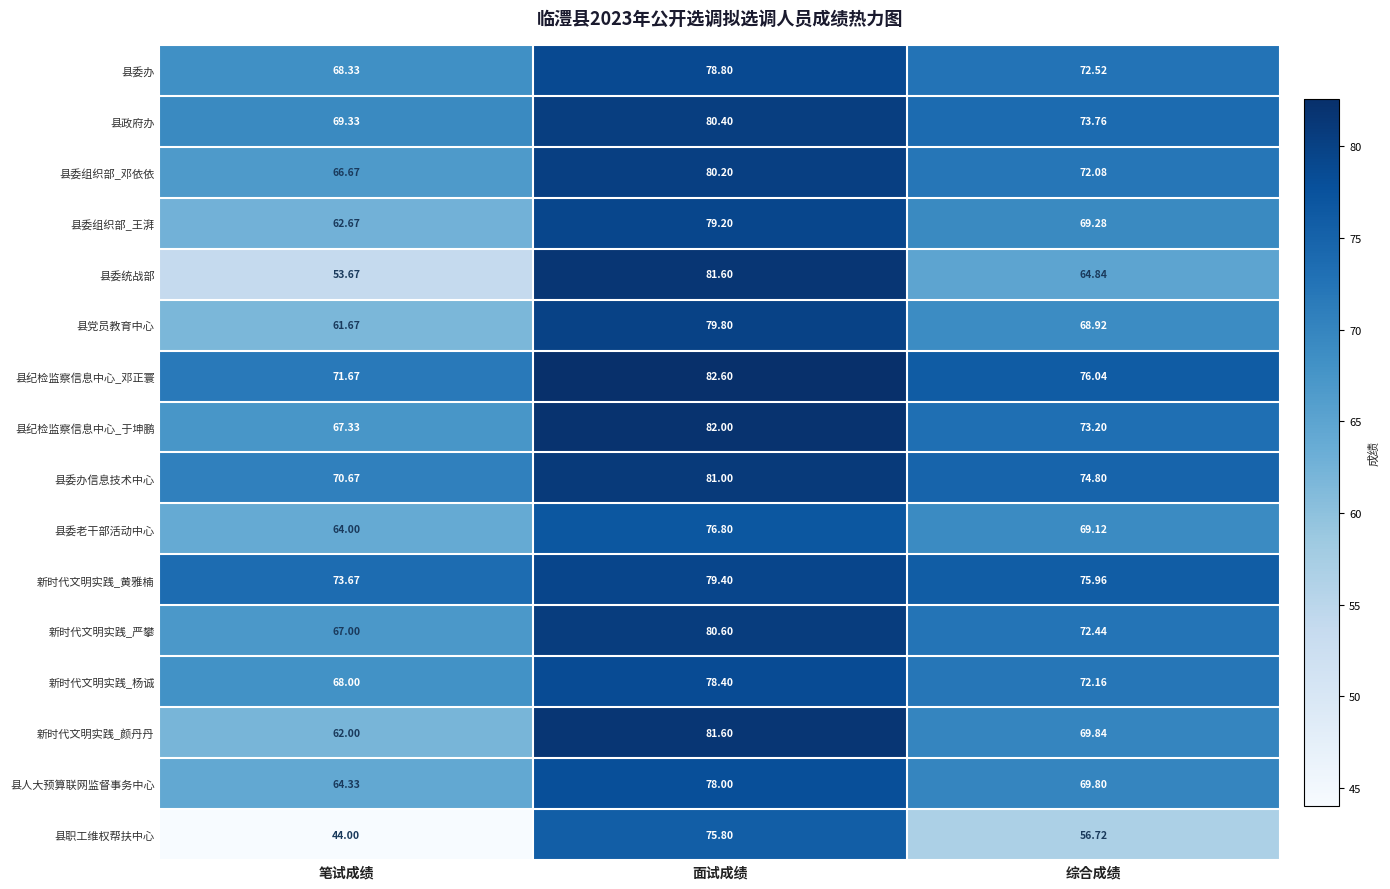

Which category has the lowest value in the 县委老干部活动中心 series?

笔试成绩